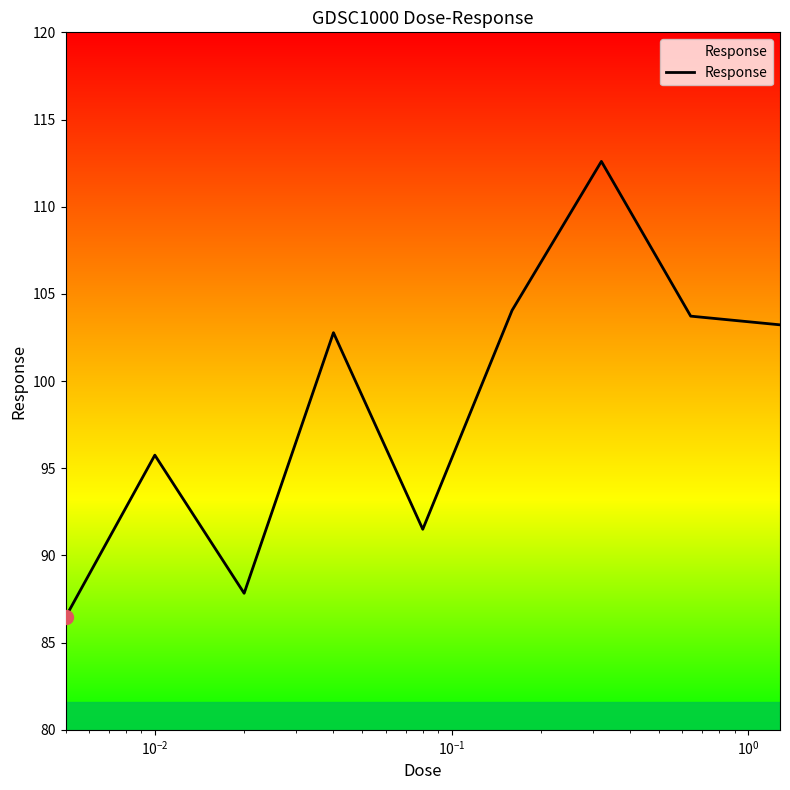

What is the greatest value displayed?

112.6